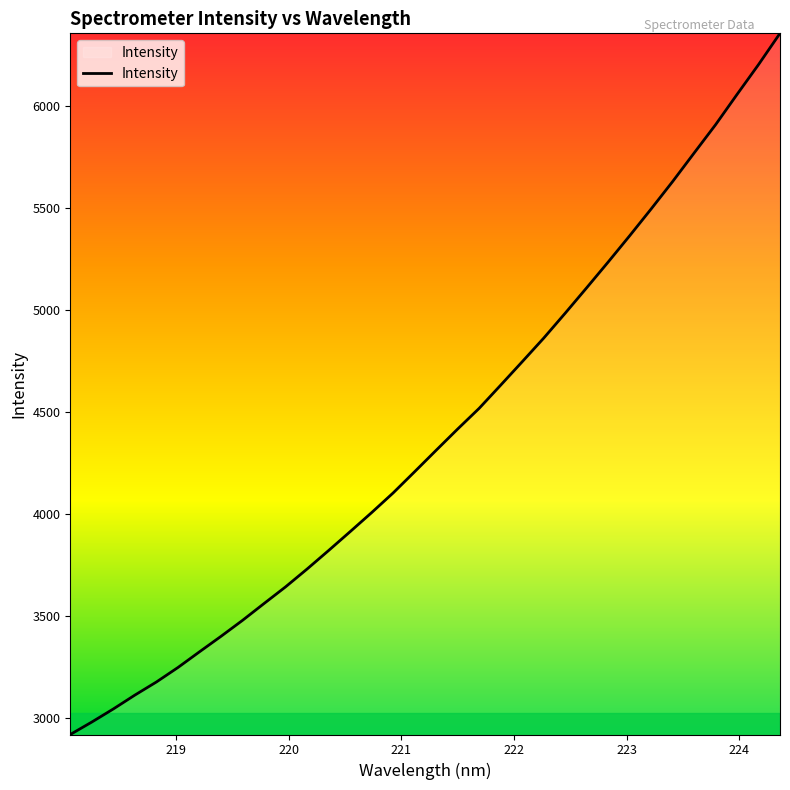

What is the difference between the maximum and minimum values?

3434.9